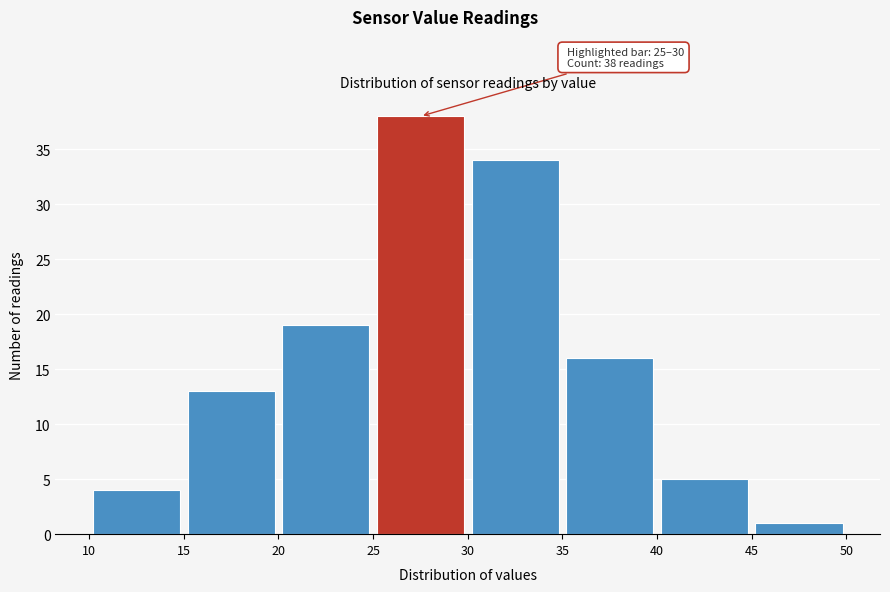

Which range on the x-axis has the tallest bar?

25 to 30